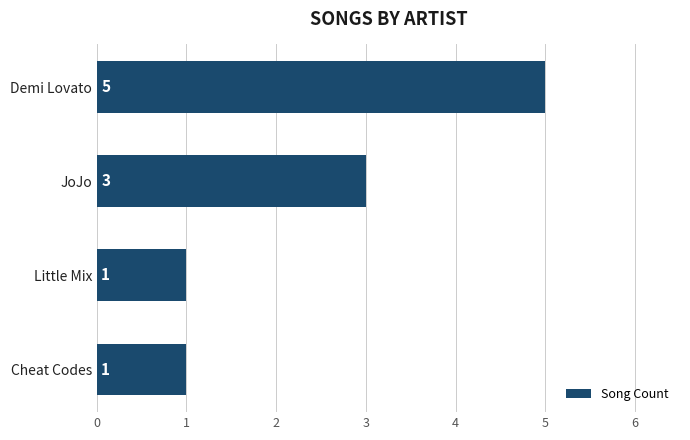

How many values are between 1 and 5?

4